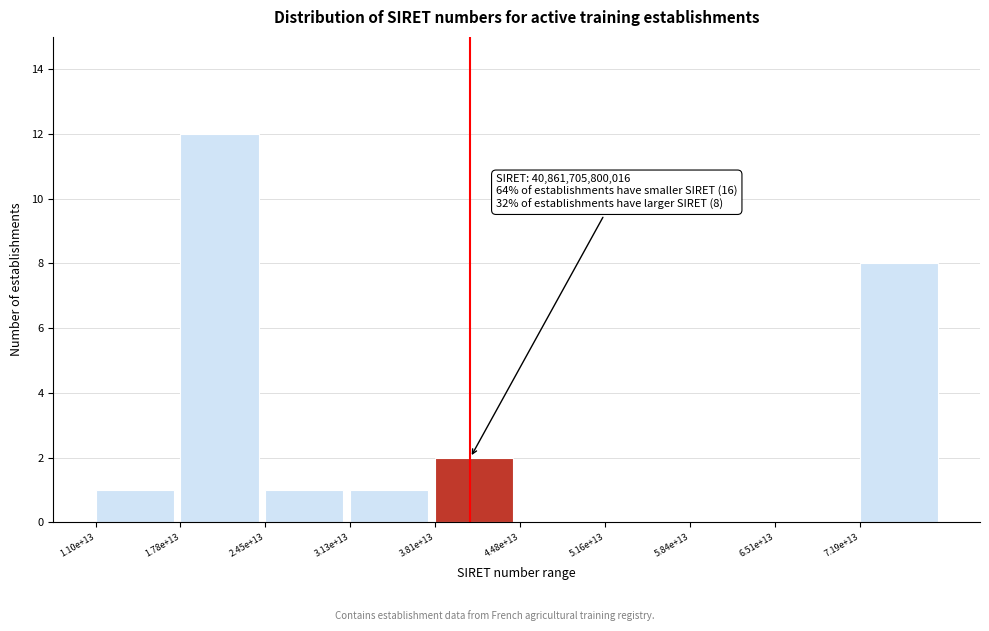

Reading left to right, extract all data points from this chart.

1.10e+13=1	1.78e+13=12	2.45e+13=1	3.13e+13=1	3.81e+13=2	4.48e+13=0	5.16e+13=0	5.84e+13=0	6.51e+13=0	7.19e+13=8